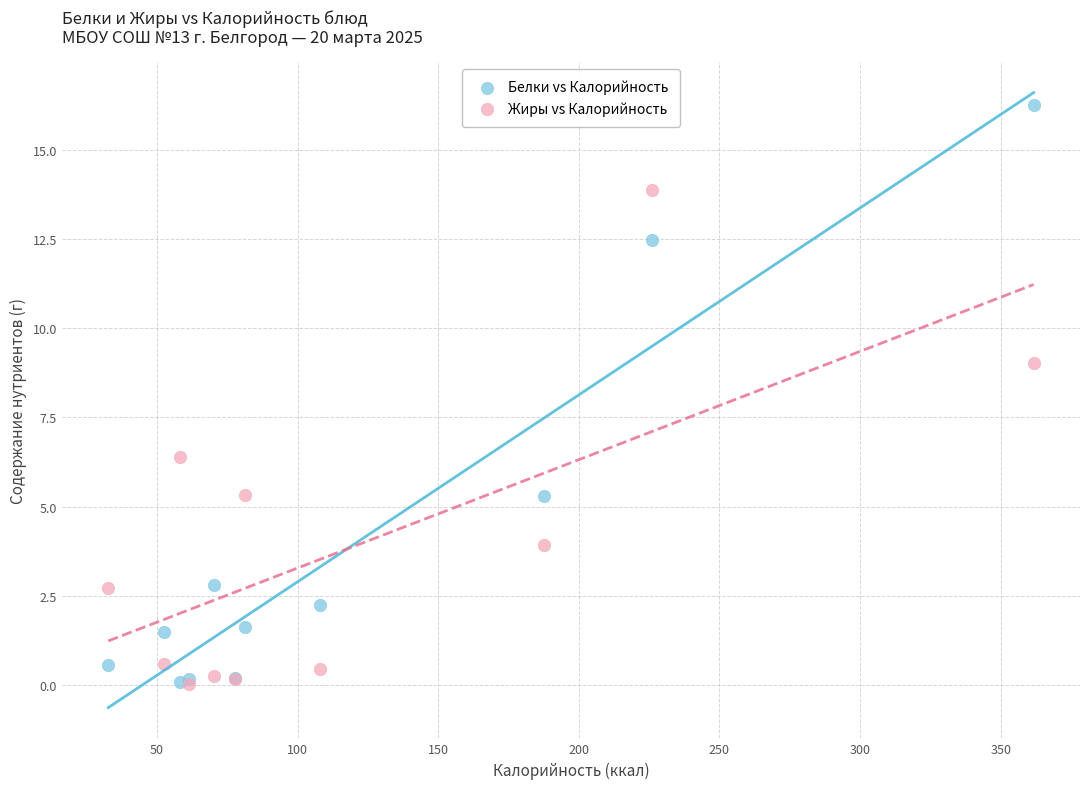

Which series contains the highest Y value?

Белки vs Калорийность